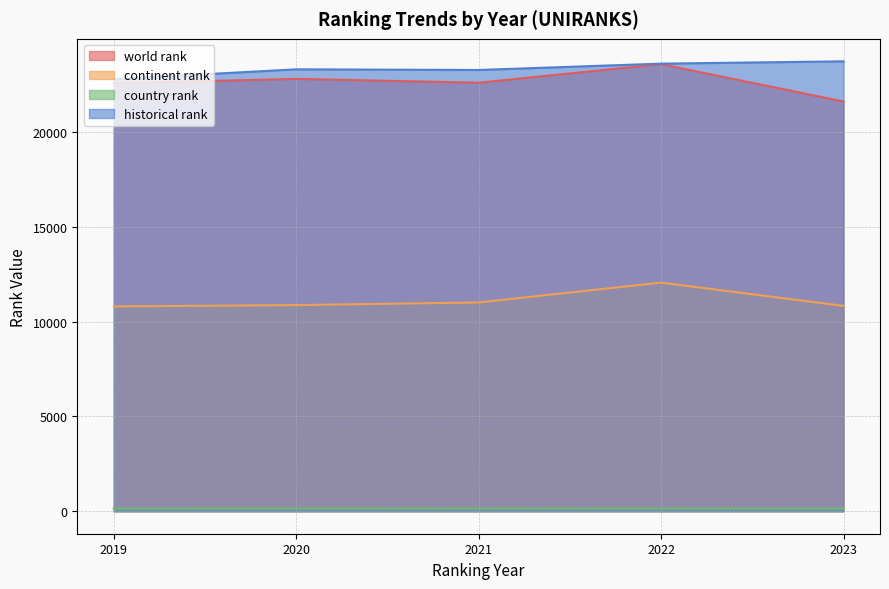

Which category has the highest value across all series?

2023